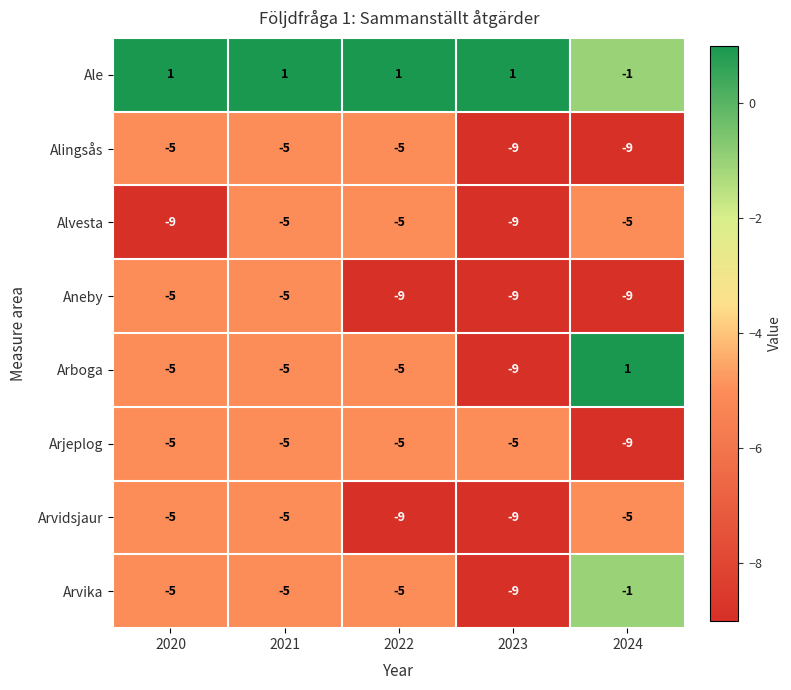

At how many categories does at least one series exceed 0?

5